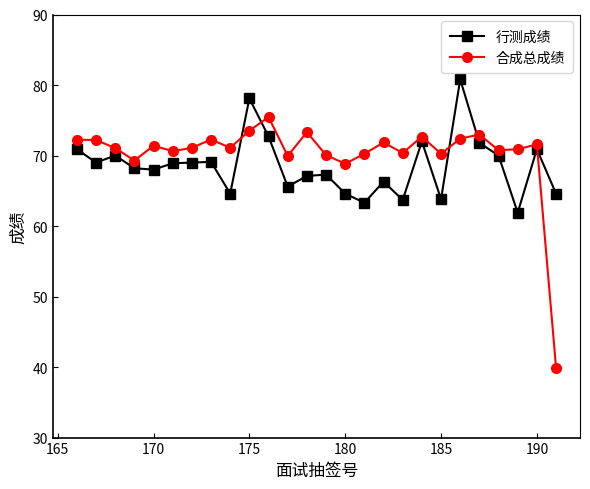

How many lines are shown in the chart?

2